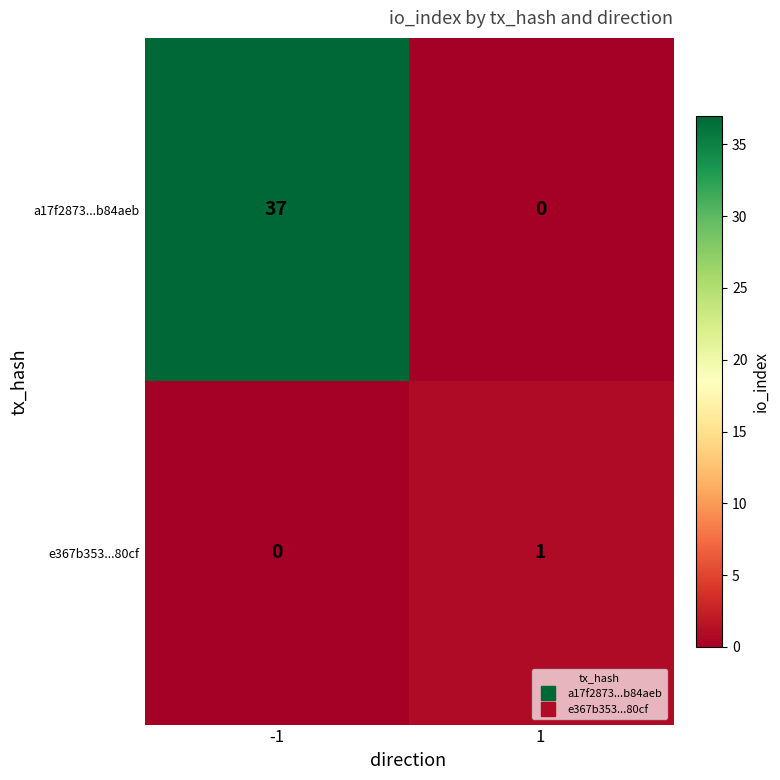

How many series are shown in this chart?

2